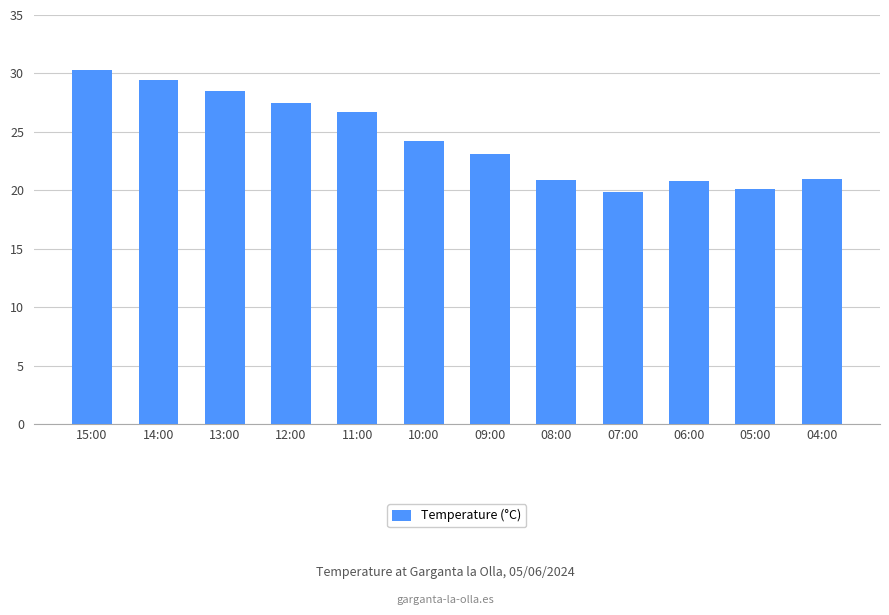

What is the value of the 12th bar from the left?

21.0